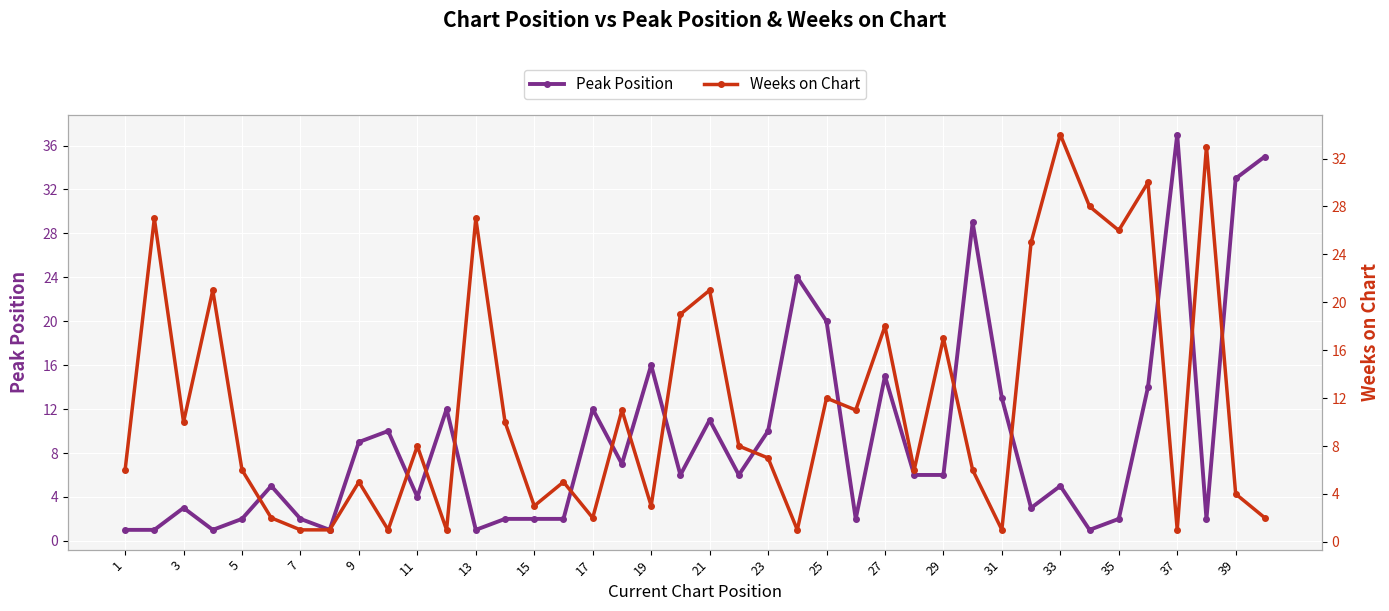

Reading left to right, what are all the values shown in this chart?

Peak Position: 1	1	3	1	2	5	2	1	9	10	4	12	1	2	2	2	12	7	16	6	11	6	10	24	20	2	15	6	6	29	13	3	5	1	2	14	37	2	33	35
Weeks on Chart: 6	27	10	21	6	2	1	1	5	1	8	1	27	10	3	5	2	11	3	19	21	8	7	1	12	11	18	6	17	6	1	25	34	28	26	30	1	33	4	2